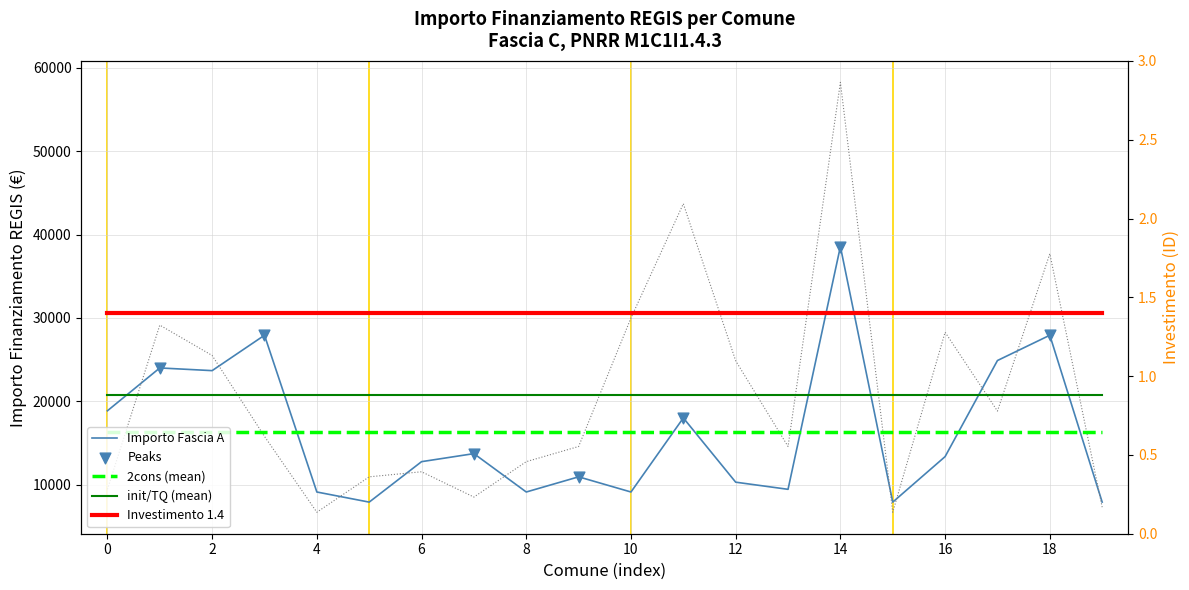

Which series has the largest total across all categories?

Fascia B